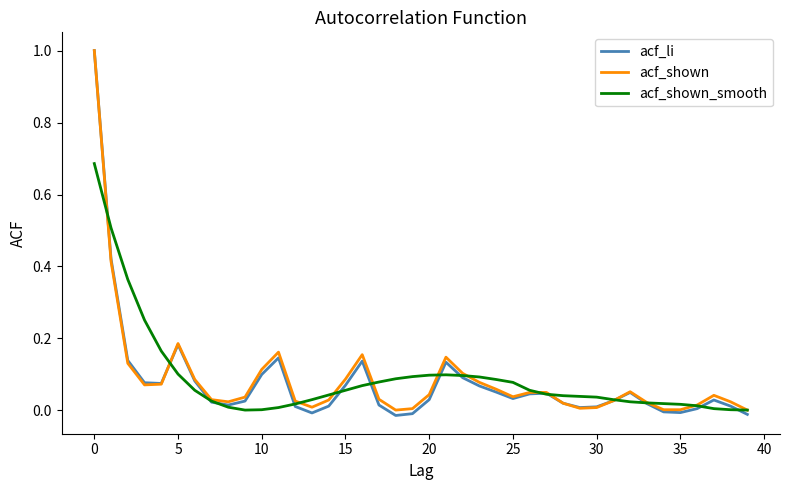

What is the greatest value displayed?

1.0